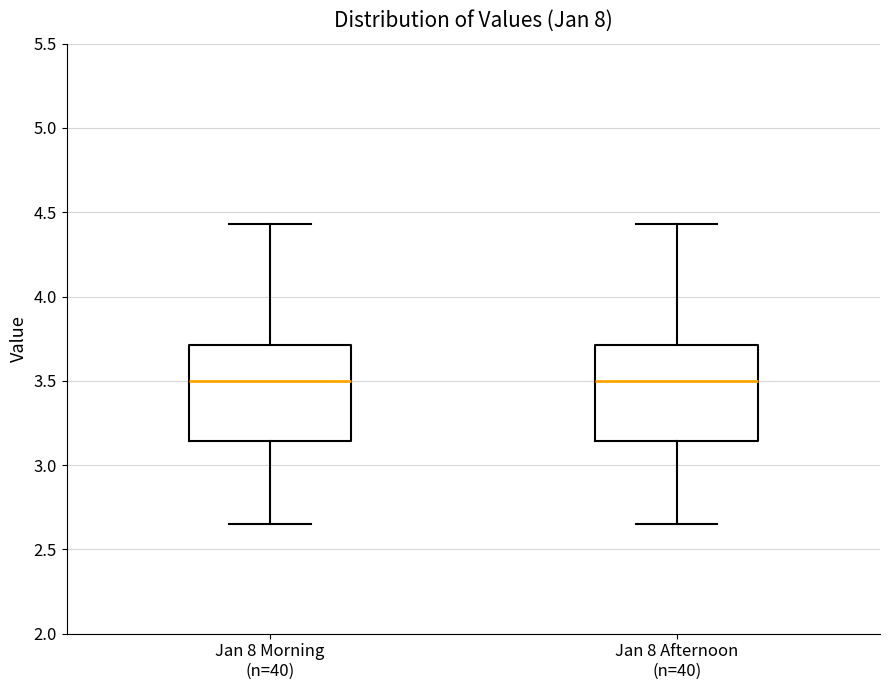

Reading left to right, read every box against the y-axis: the position of its median line, the range the box covers, and the ends of its whiskers. The values are not printed on the chart, so give them approximately, as read against the axis.

Jan 8 Morning (n=40): median 3.50, box 3.15 to 3.70, whiskers 2.65 to 4.45
Jan 8 Afternoon (n=40): median 3.50, box 3.15 to 3.70, whiskers 2.65 to 4.45